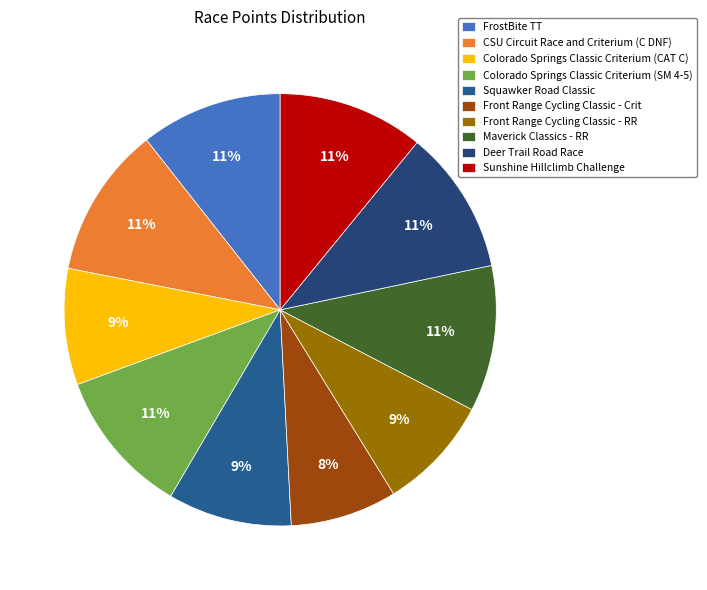

What is the smallest slice in the pie chart?

Front Range Cycling Classic - Crit